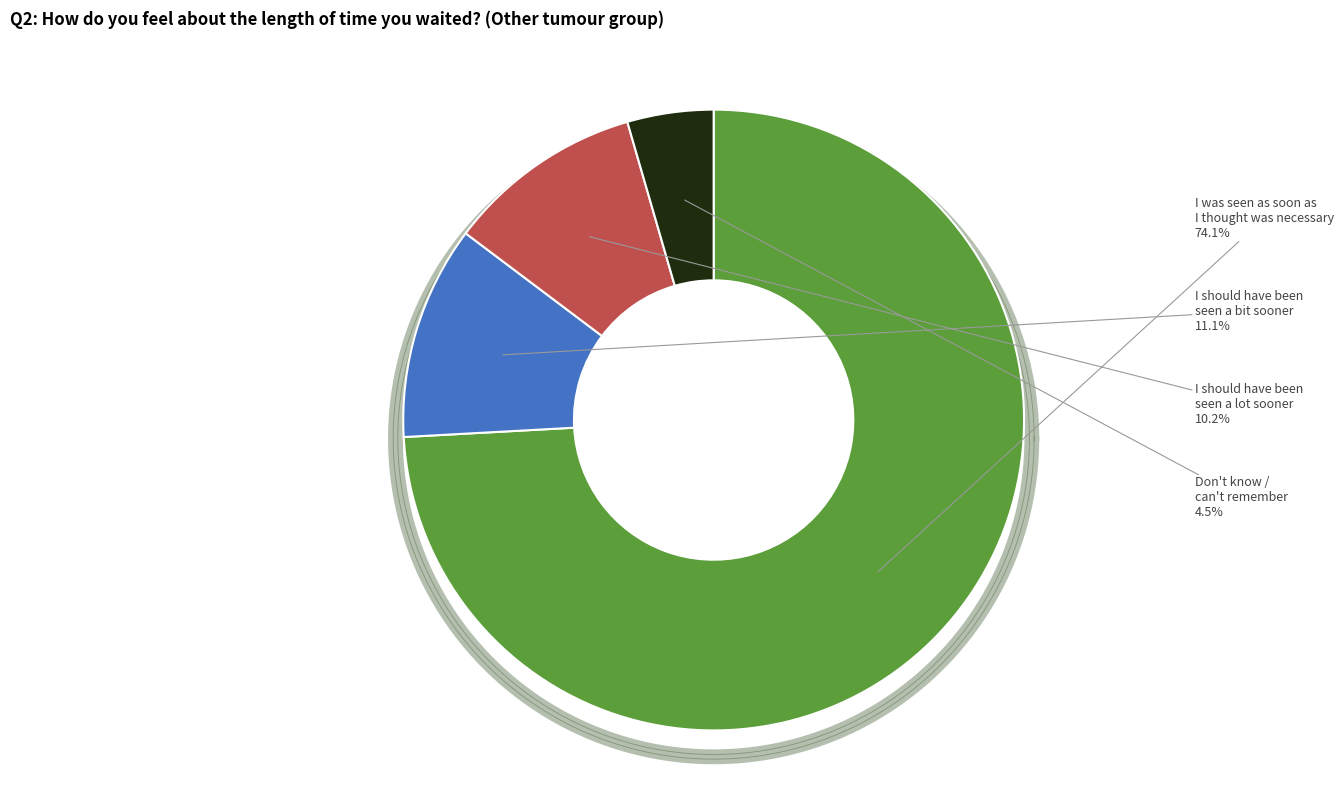

To the nearest percent, what is the combined percentage of Don't know / can't remember and I was seen as soon as I thought was necessary?

79%